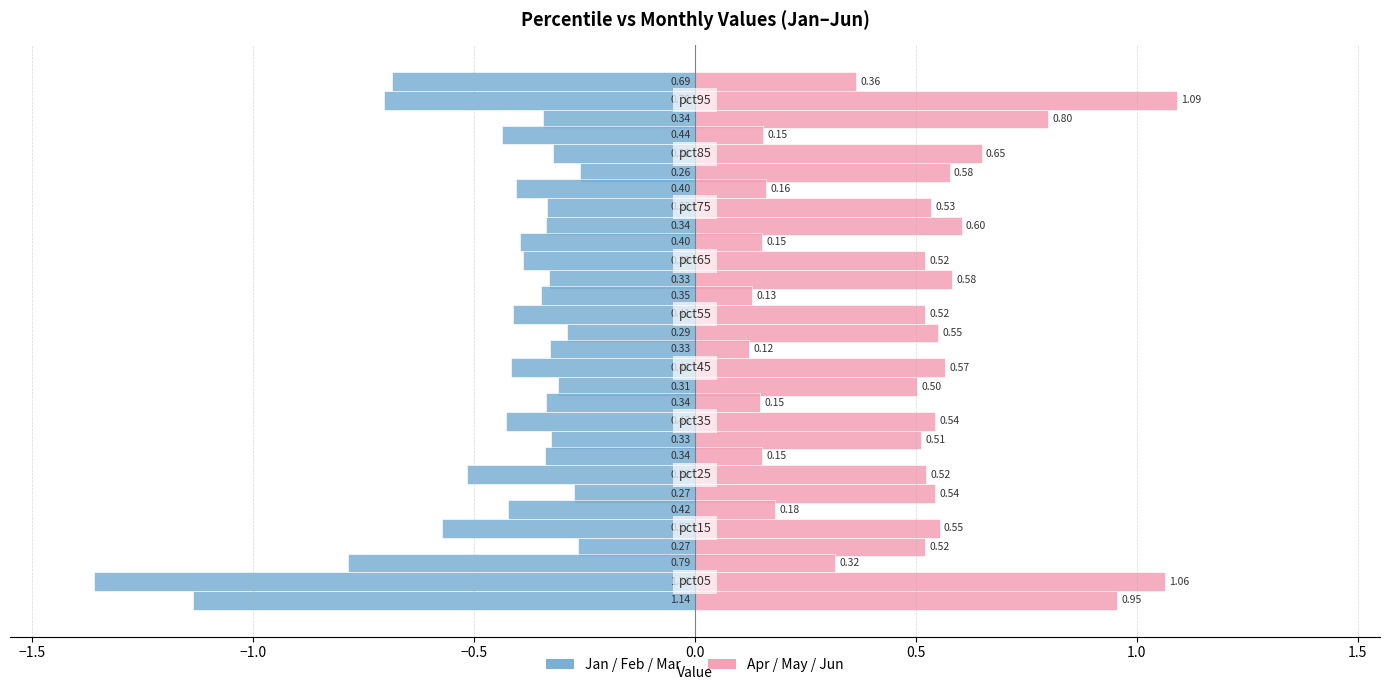

Which has a higher value, 2.0 or −0.5?

2.0